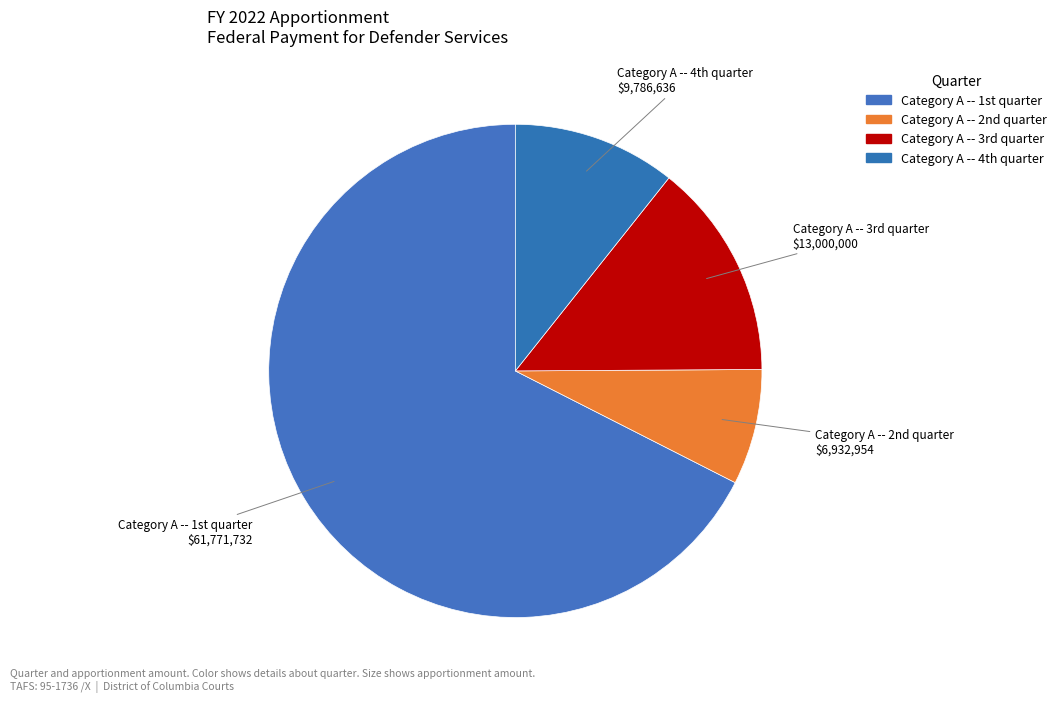

How many segments does this pie chart have?

4